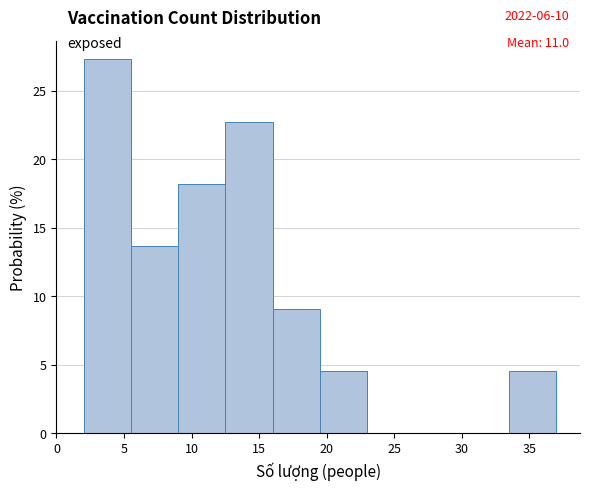

Over which range of the x-axis is the bar tallest?

2.0 to 5.5